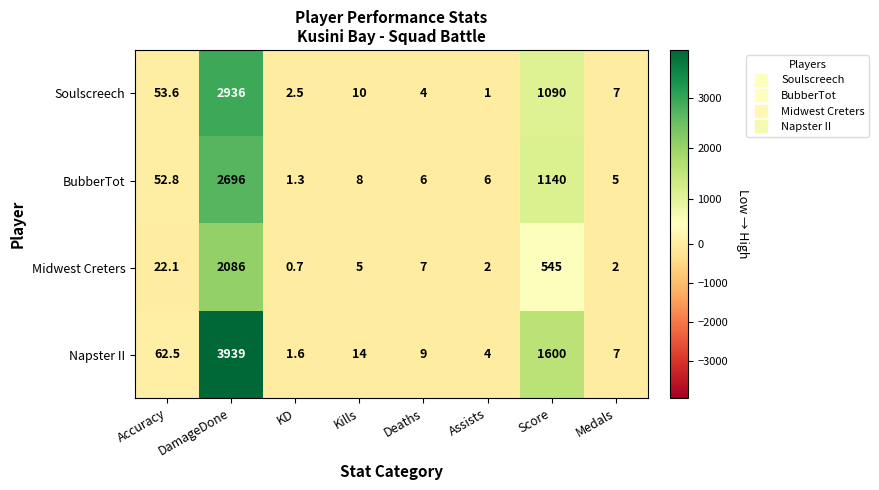

What is the difference between the highest and lowest values at KD?

1.8